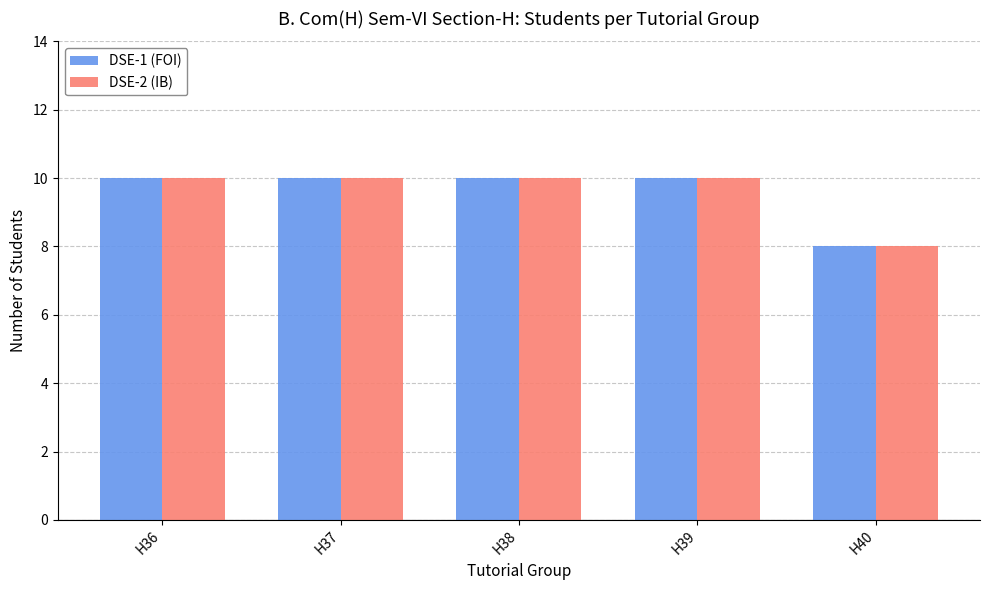

Is it true that DSE-1 (FOI) equals 17 at H37?

False